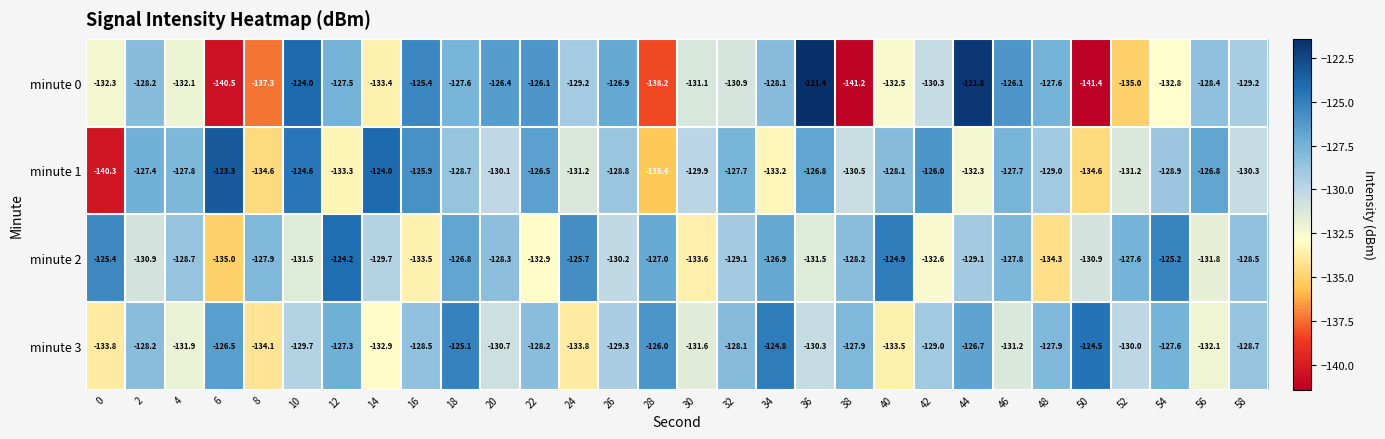

What is the total value across all series at 26?

-515.2